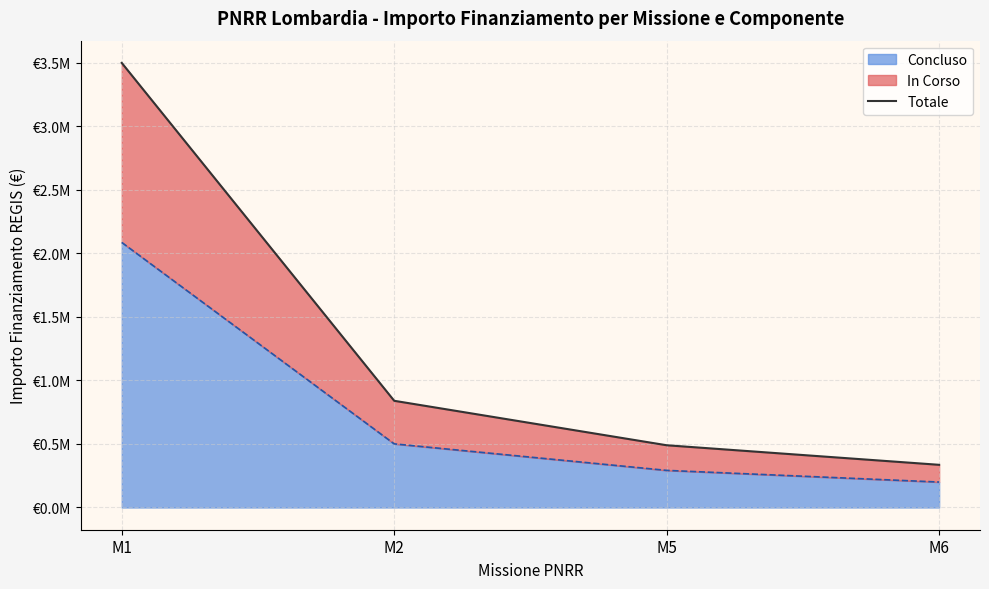

At which category does the chart reach its peak across all series?

M1